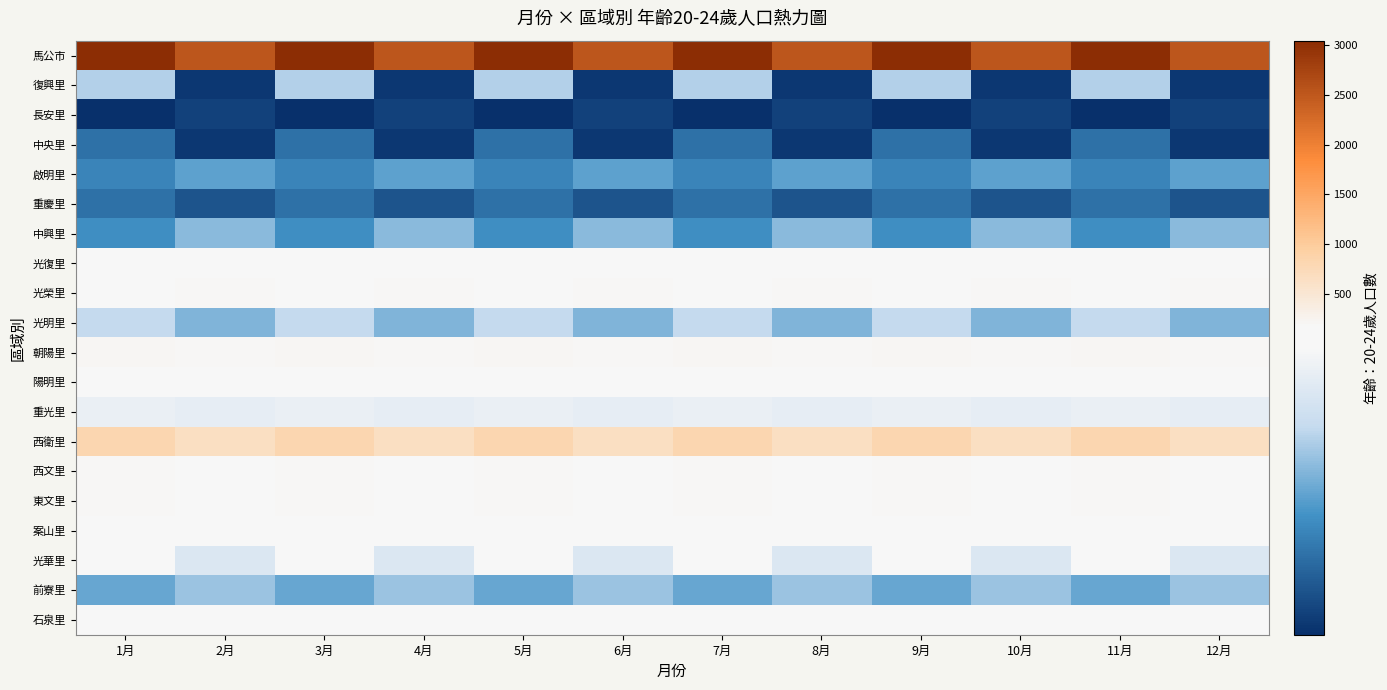

How many categories are shown in the chart?

12